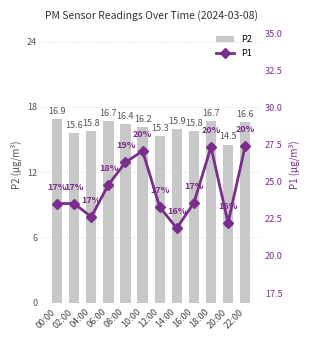

Rank the series by their maximum value, from lowest to highest.

P2, P1